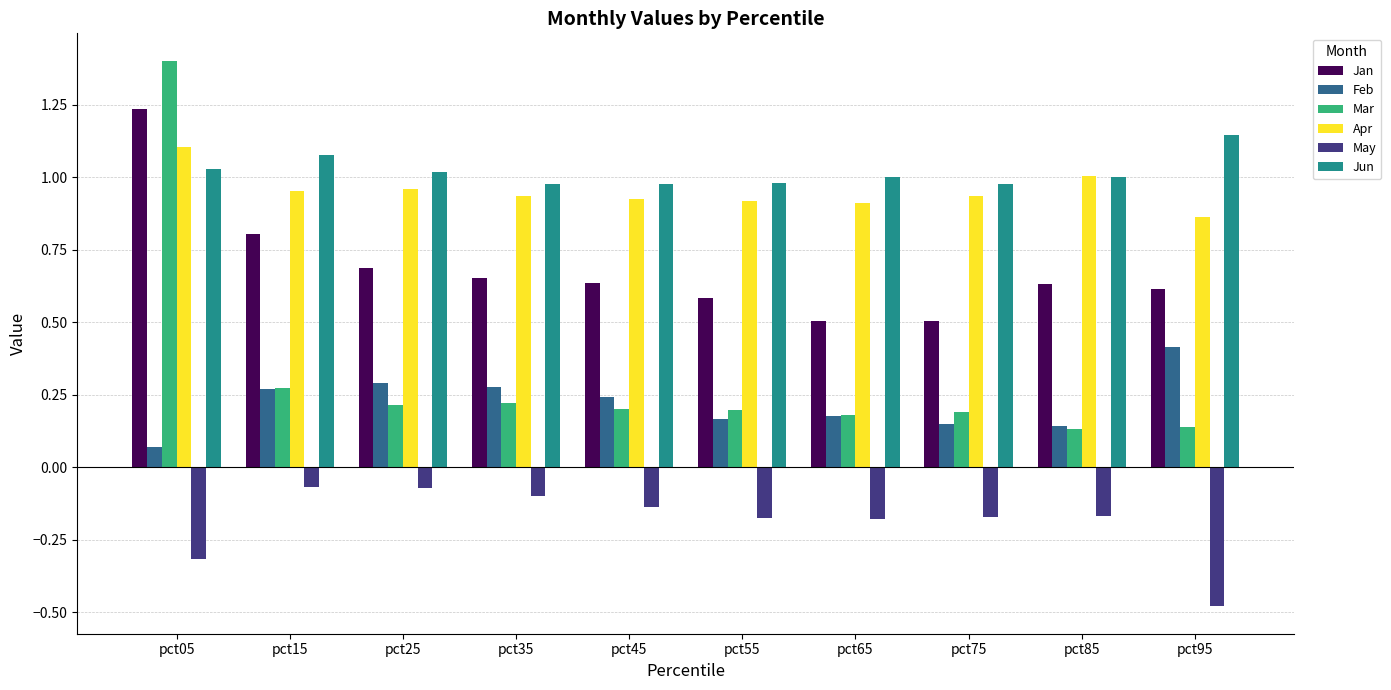

How many bars are there in total?

60